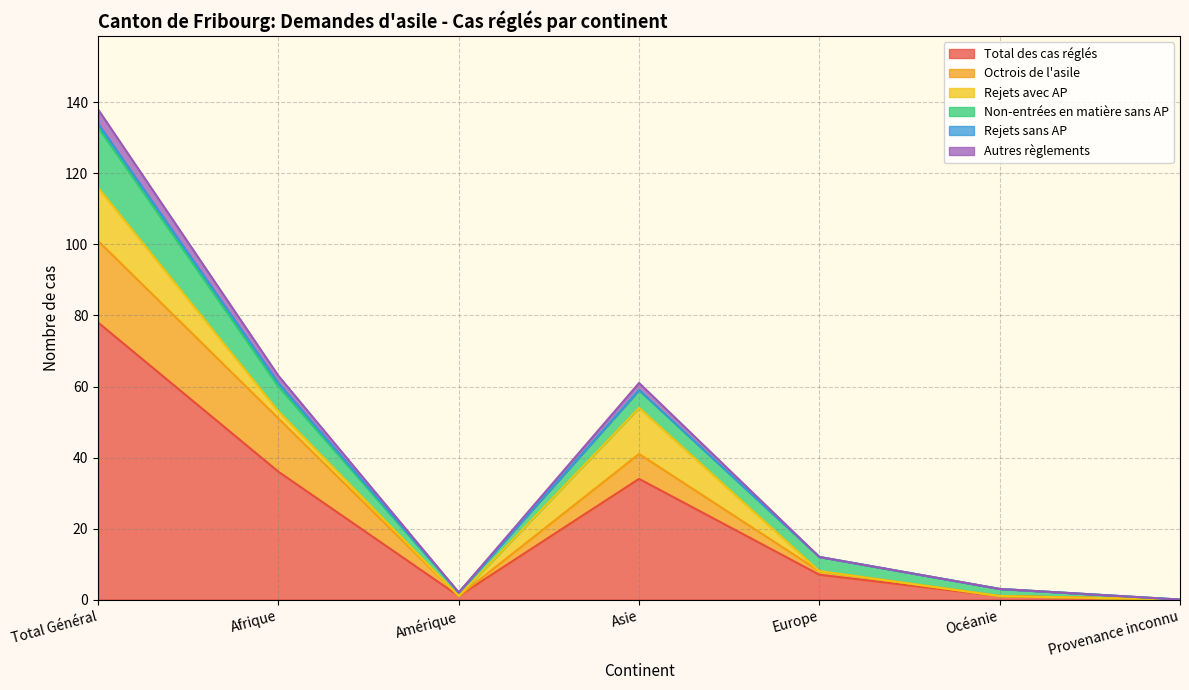

What is the value of the Total des cas réglés point at the 3rd from the left?

1